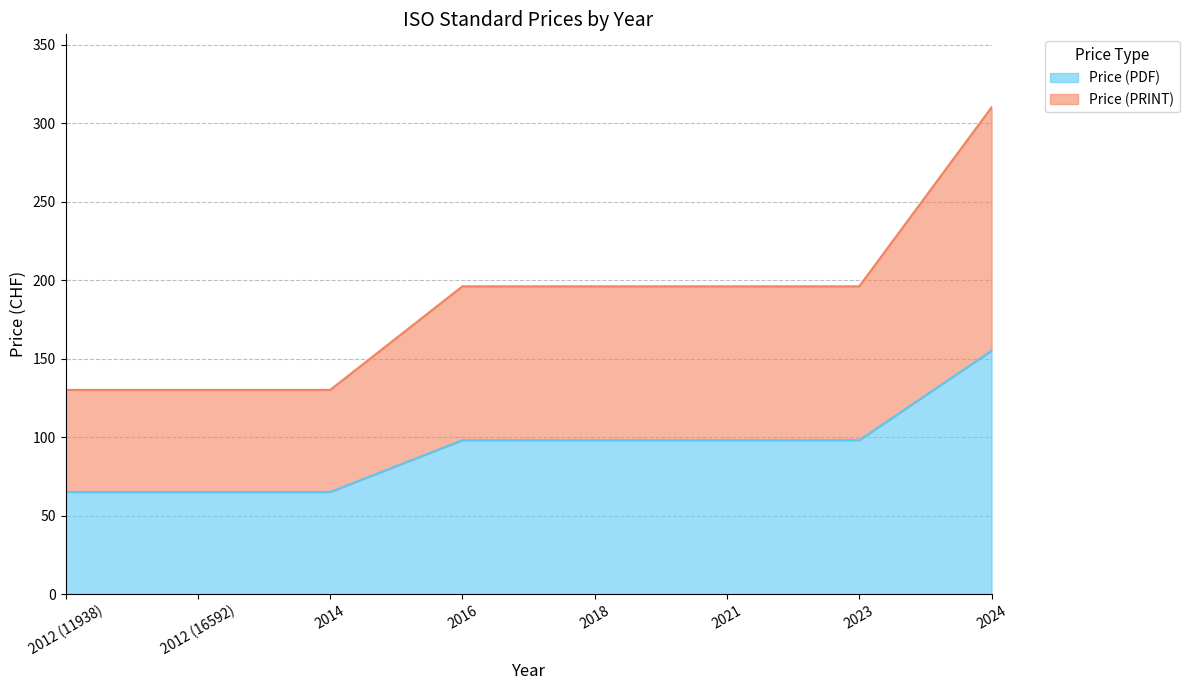

Read the Price (PDF) value at 2023.

98